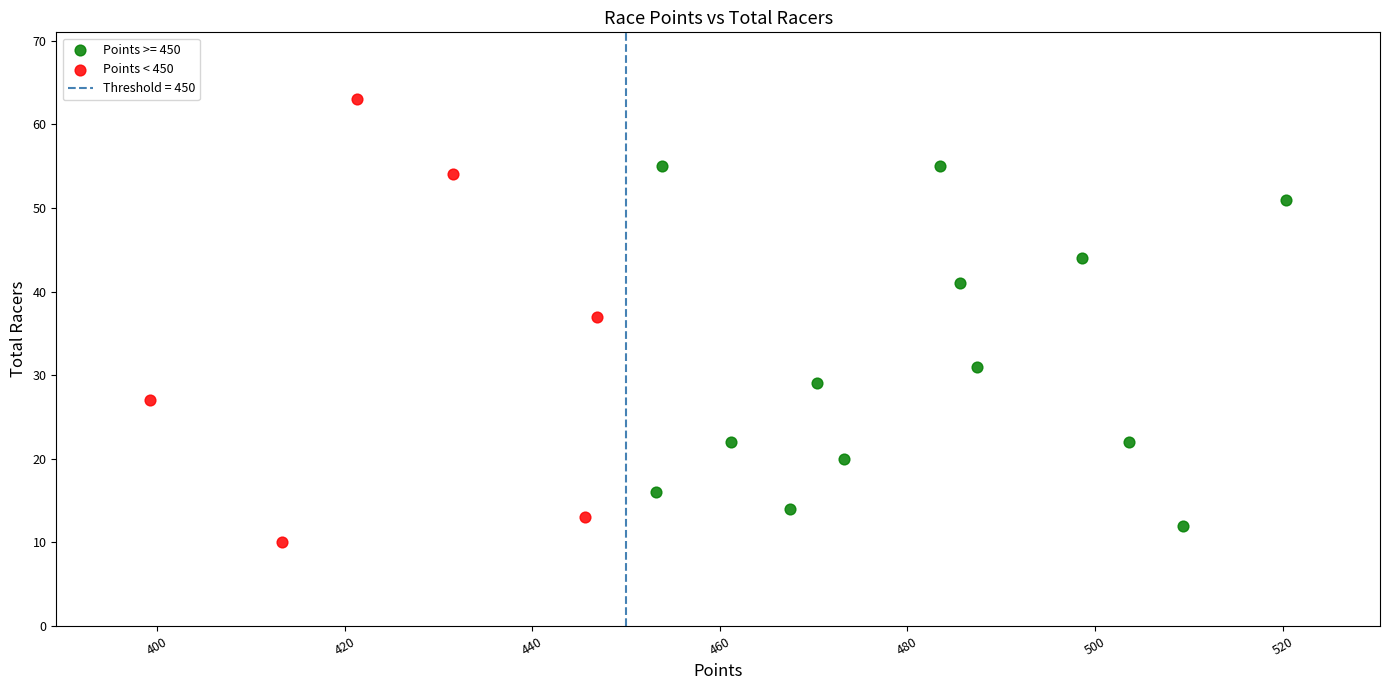

Which series has the widest spread of Y values?

Points < 450